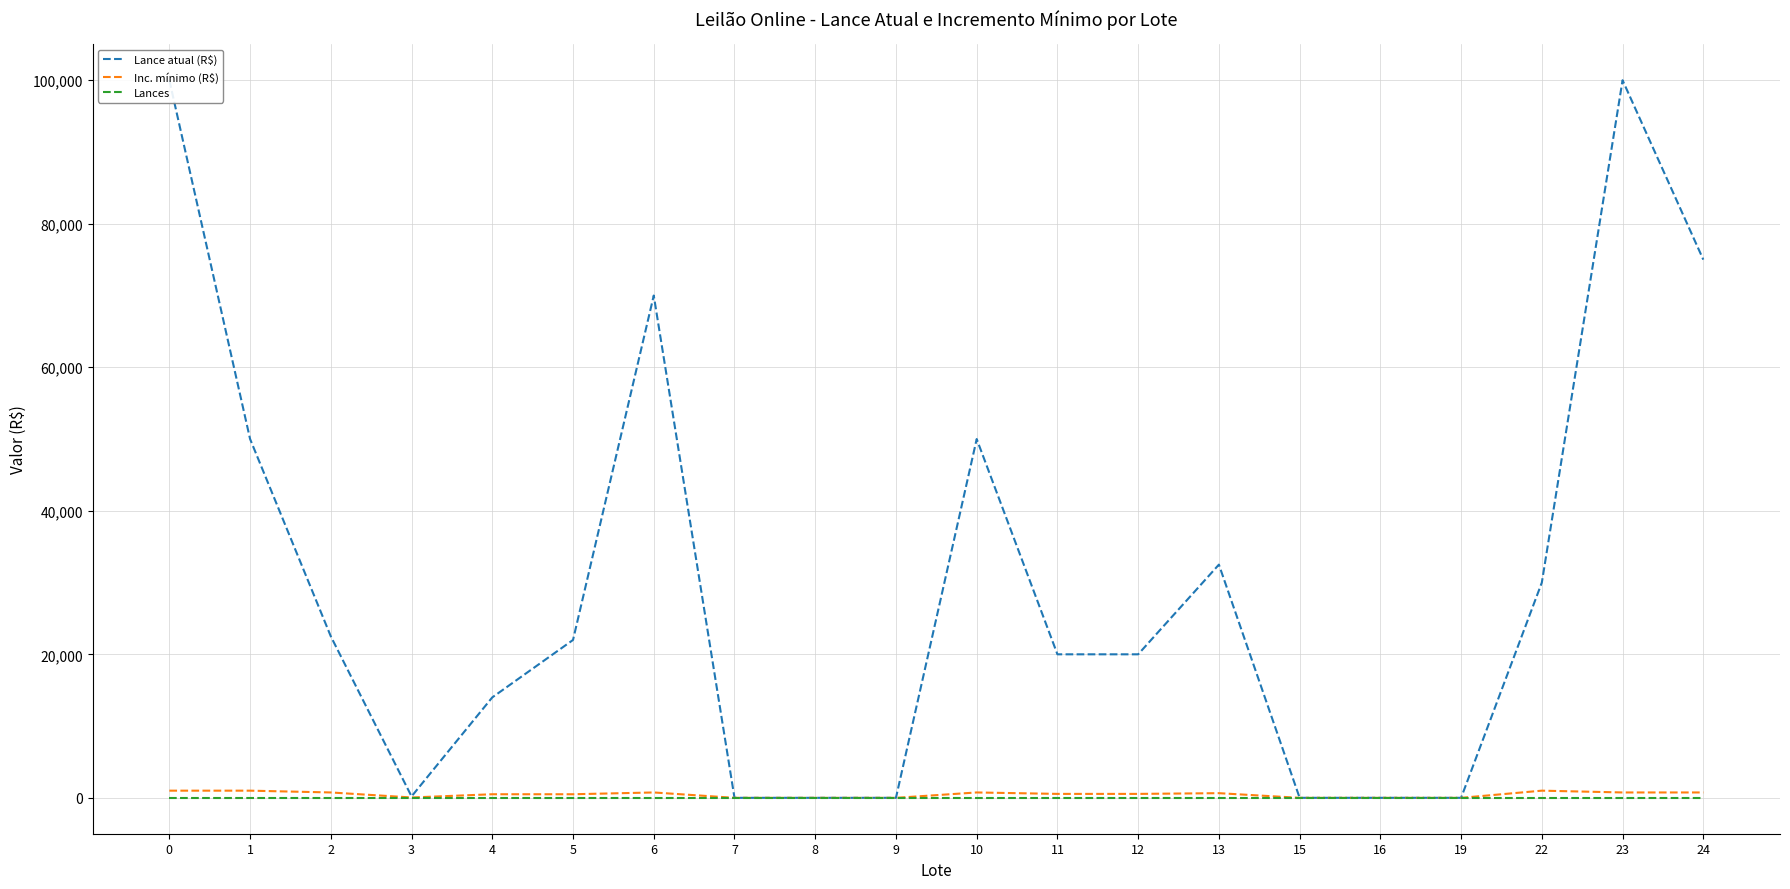

Rank the categories by Inc. mínimo (R$) value from lowest to highest.

7, 8, 9, 15, 16, 19, 3, 4, 5, 11, 12, 13, 2, 6, 10, 23, 24, 0, 1, 22